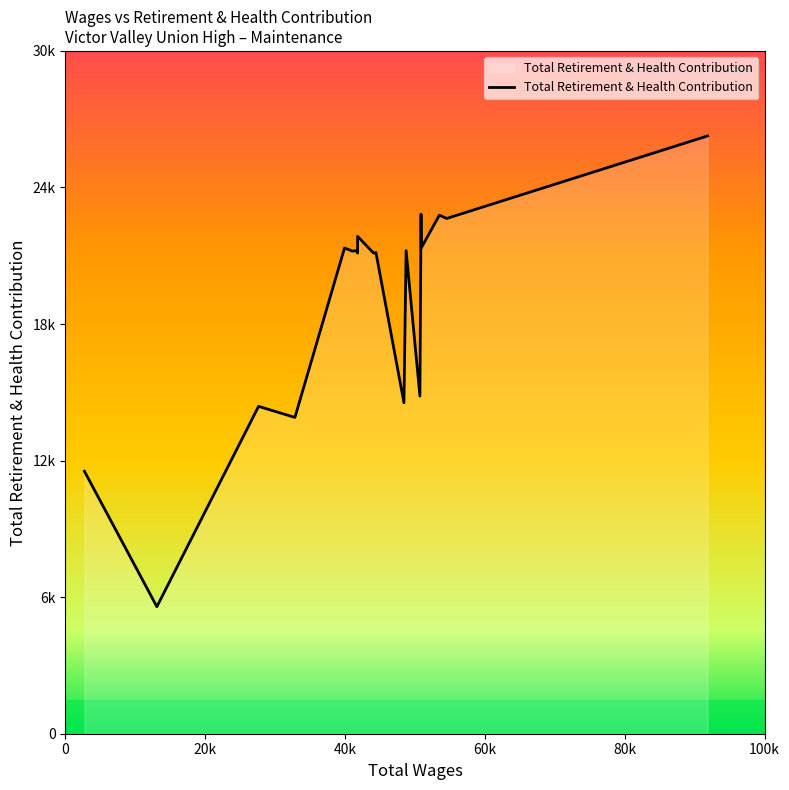

What is the maximum value shown in the chart?

26264